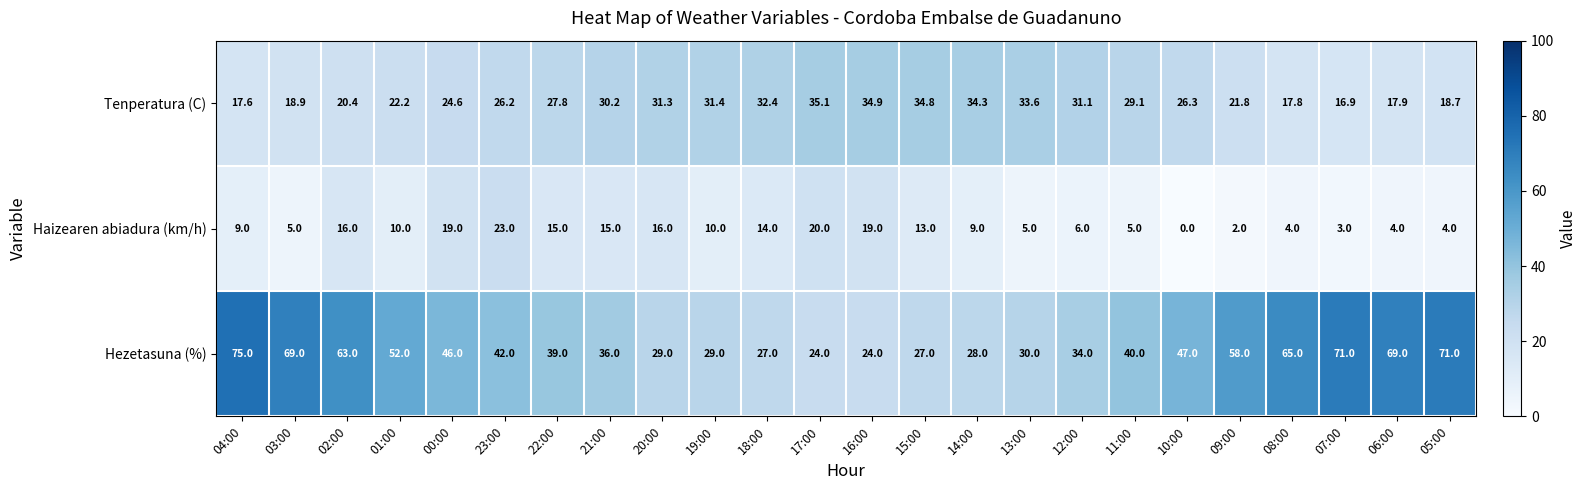

At how many categories does at least one series exceed 55?

8